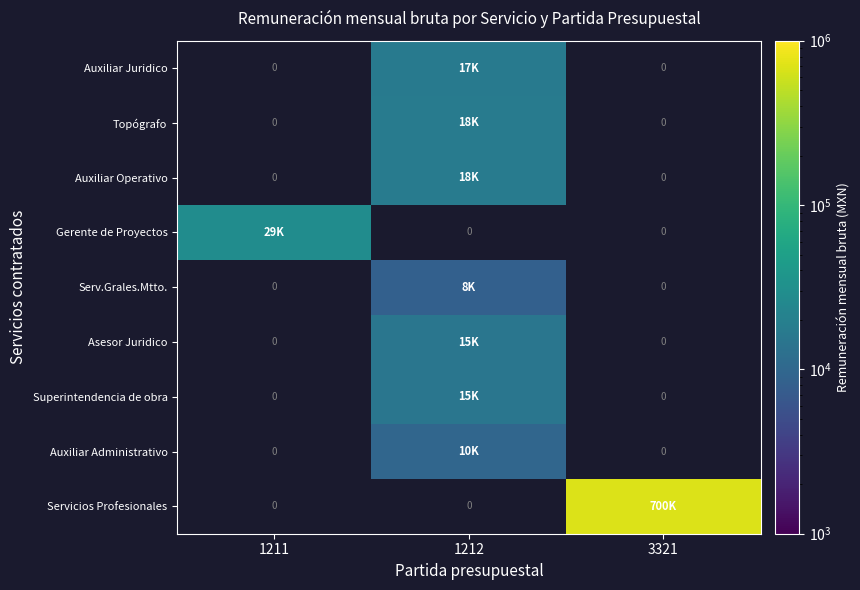

How many distinct data groups are displayed?

9